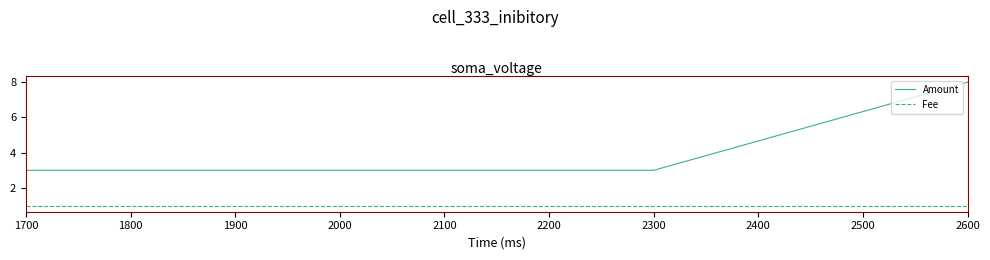

How many Amount values are between 3 and 8?

4